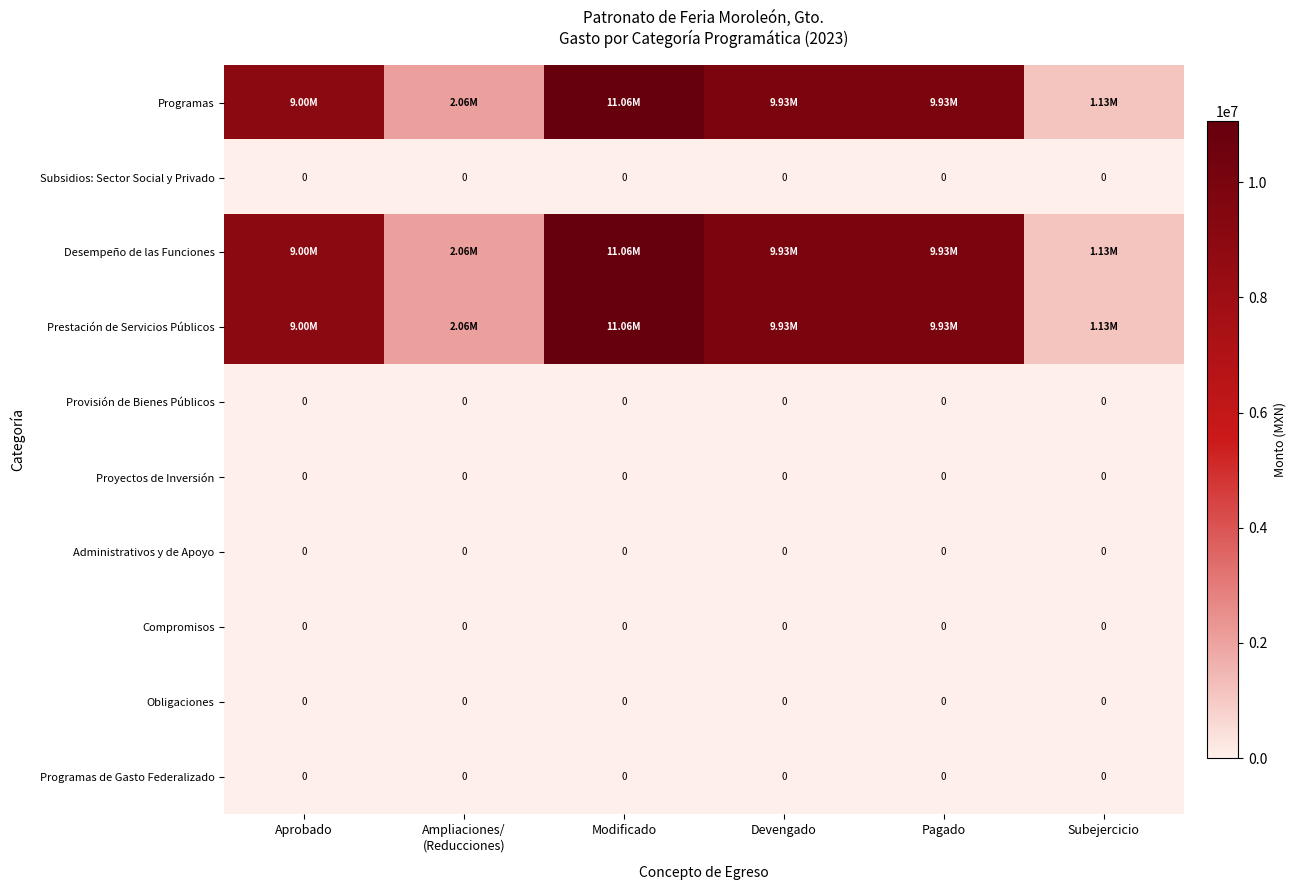

Which has a higher value, Modificado or Pagado?

Modificado